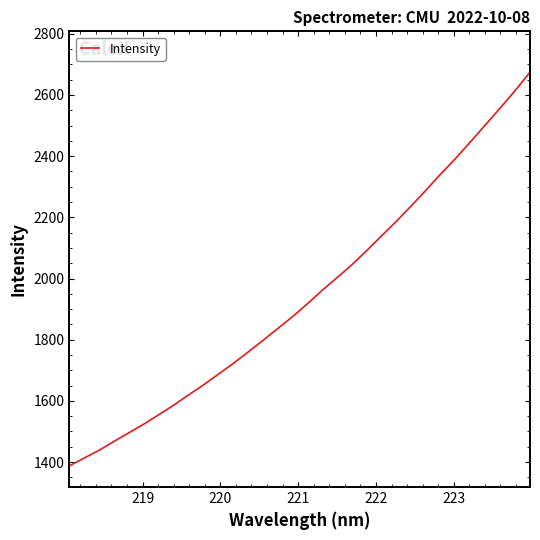

Reading left to right, transcribe all the data shown in this chart.

1387.5	1413.3	1438.5	1467.6	1495.7	1523.9	1554.4	1585.5	1619.2	1651.5	1686.6	1721.6	1758.8	1797.0	1836.0	1875.0	1916.9	1961.3	2002.6	2044.9	2091.4	2139.5	2187.3	2237.5	2289.3	2342.6	2393.2	2447.4	2502.5	2558.1	2614.5	2674.4